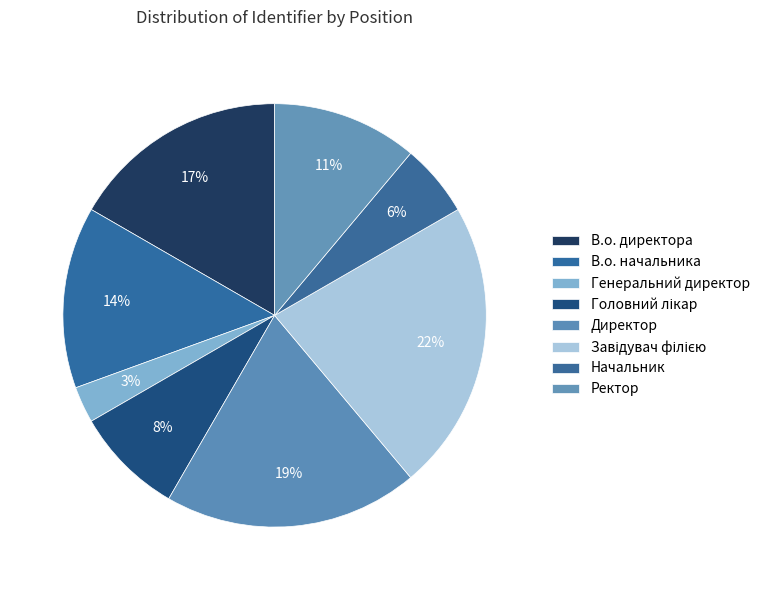

Is there a majority slice in this chart?

No